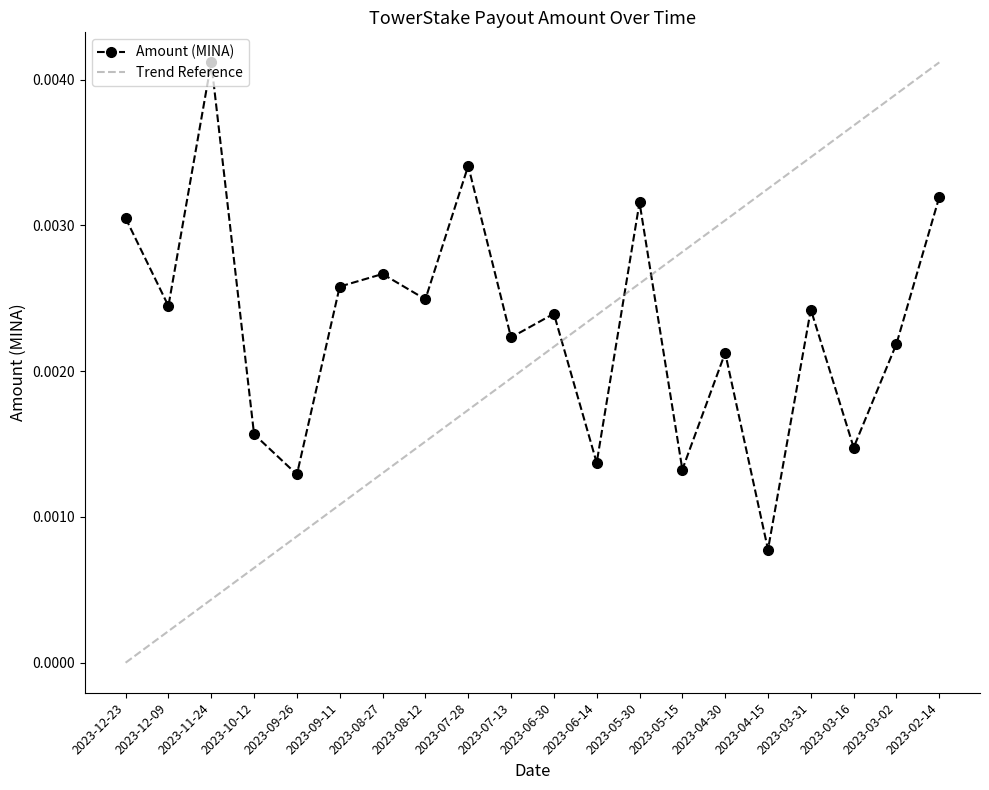

Which category has the lowest value in the Trend Reference series?

2023-12-23